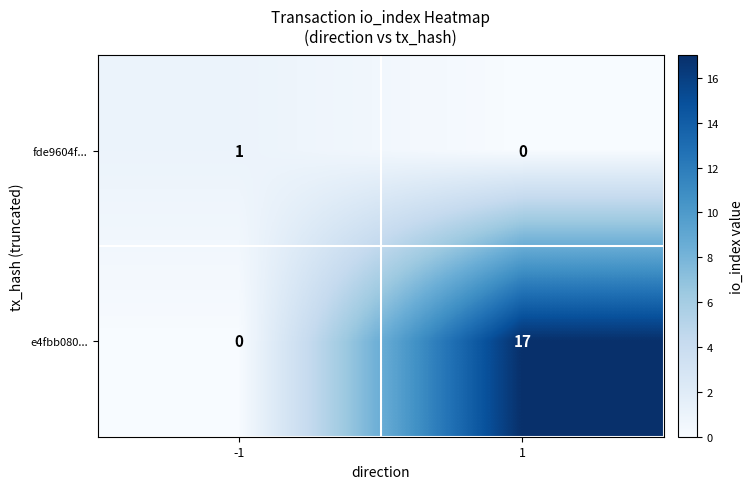

Reading left to right, extract all data points from this chart.

fde9604f...: -1=1	1=0
e4fbb080...: -1=0	1=17